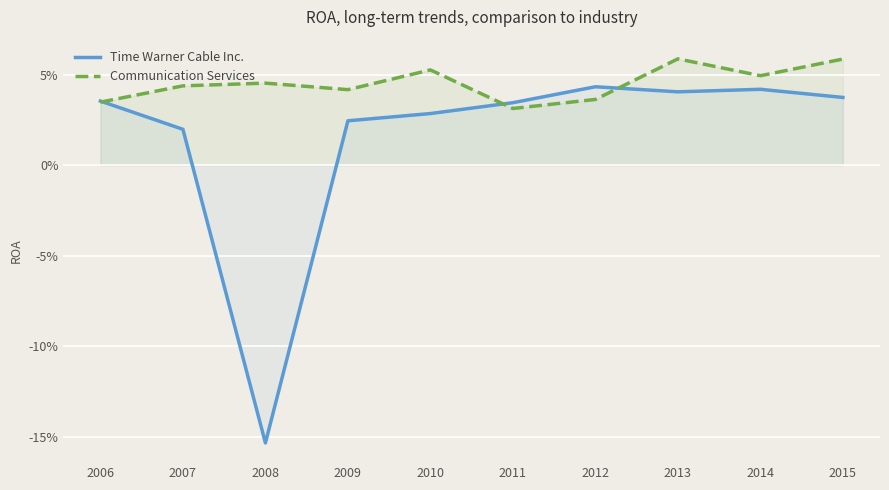

Count the number of categories in the chart.

10